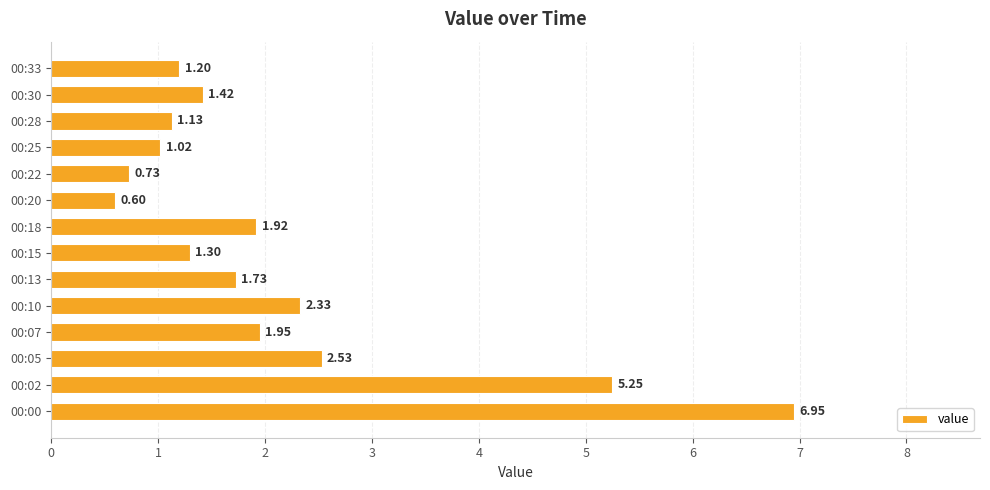

Which has a higher value, 00:20 or 00:22?

00:22